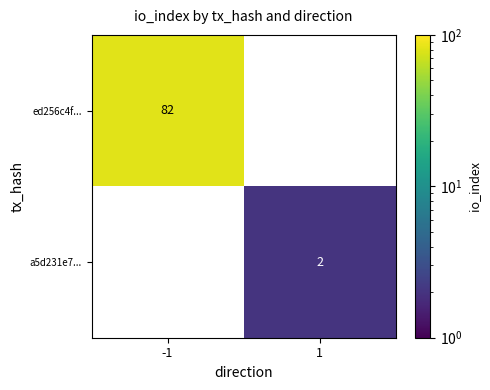

The value of a5d231e7... at 1 is 2. True or false?

True